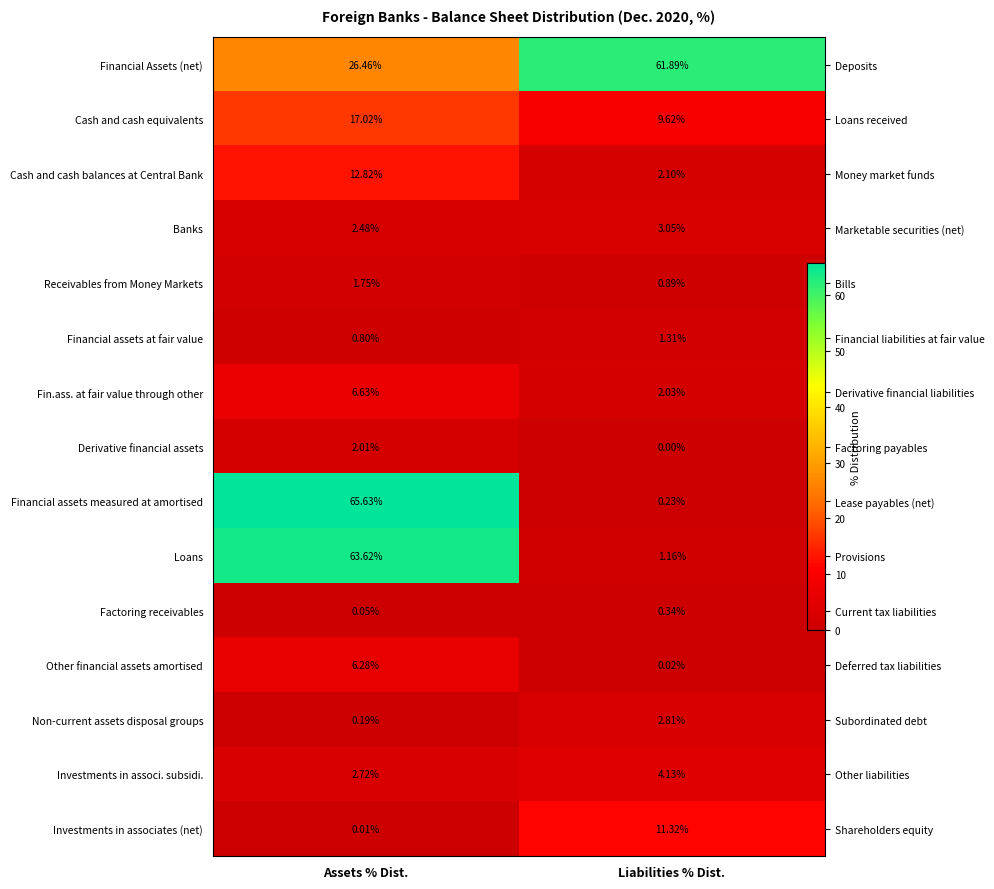

What is the sum of the Non-current assets disposal groups values at Assets % Dist. and Liabilities % Dist.?

3.0